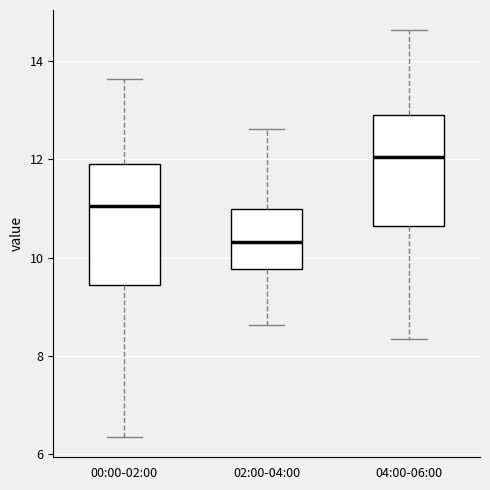

Reading left to right, read every box against the y-axis: the position of its median line, the range the box covers, and the ends of its whiskers. The values are not printed on the chart, so give them approximately, as read against the axis.

00:00-02:00: median 11.0, box 9.4 to 12.0, whiskers 6.4 to 13.6
02:00-04:00: median 10.4, box 9.8 to 11.0, whiskers 8.6 to 12.6
04:00-06:00: median 12.0, box 10.6 to 13.0, whiskers 8.4 to 14.6